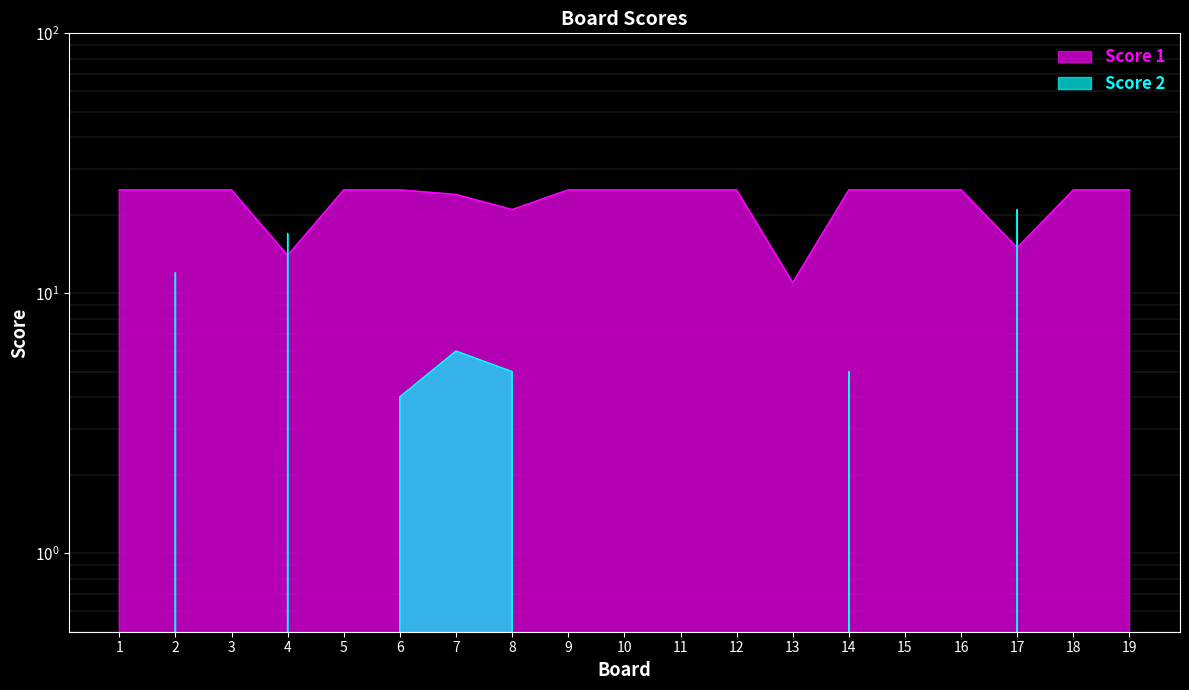

At 16, list the series in order from largest to smallest.

Score 1, Score 2